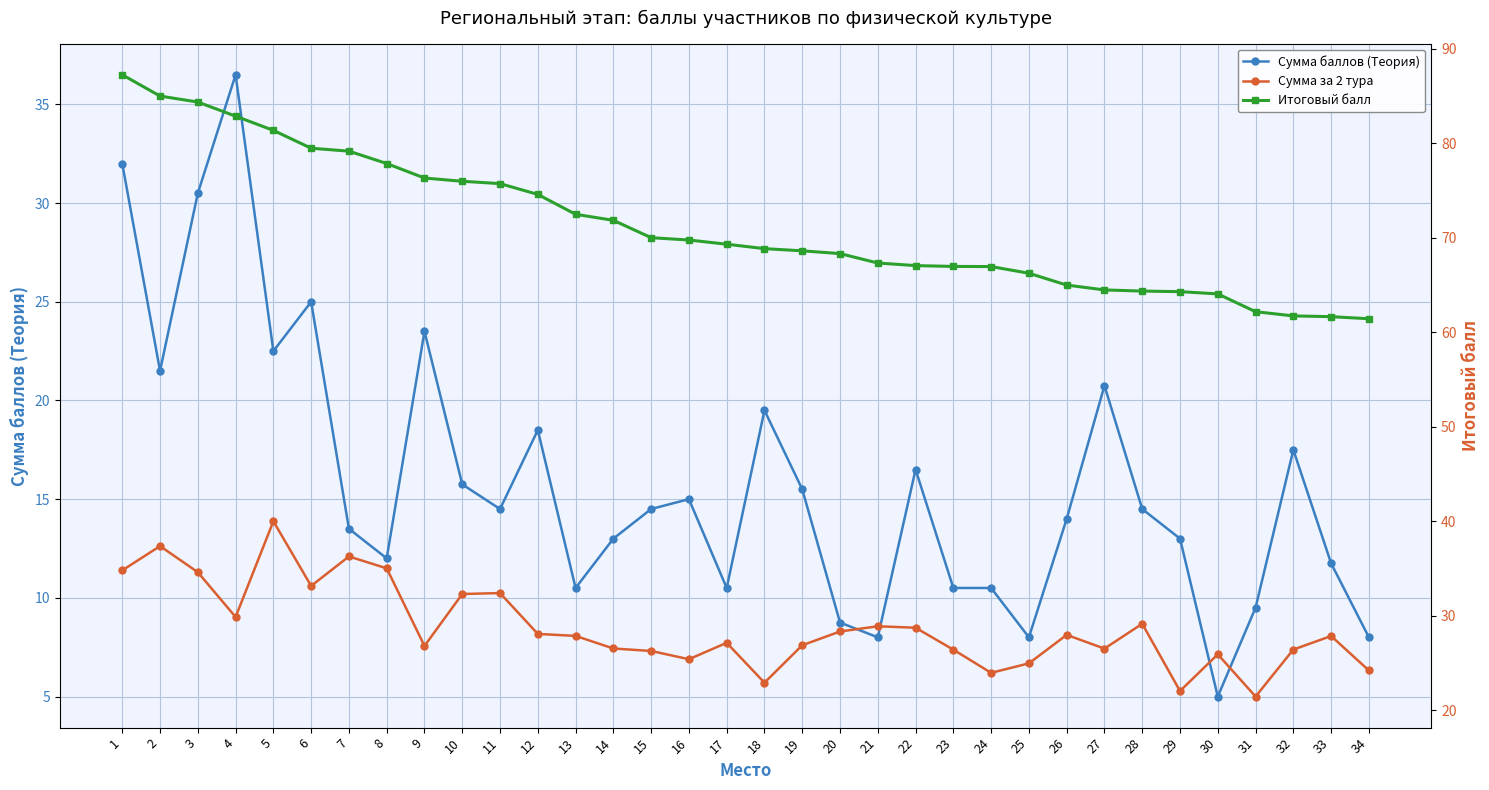

How many lines are shown in the chart?

3